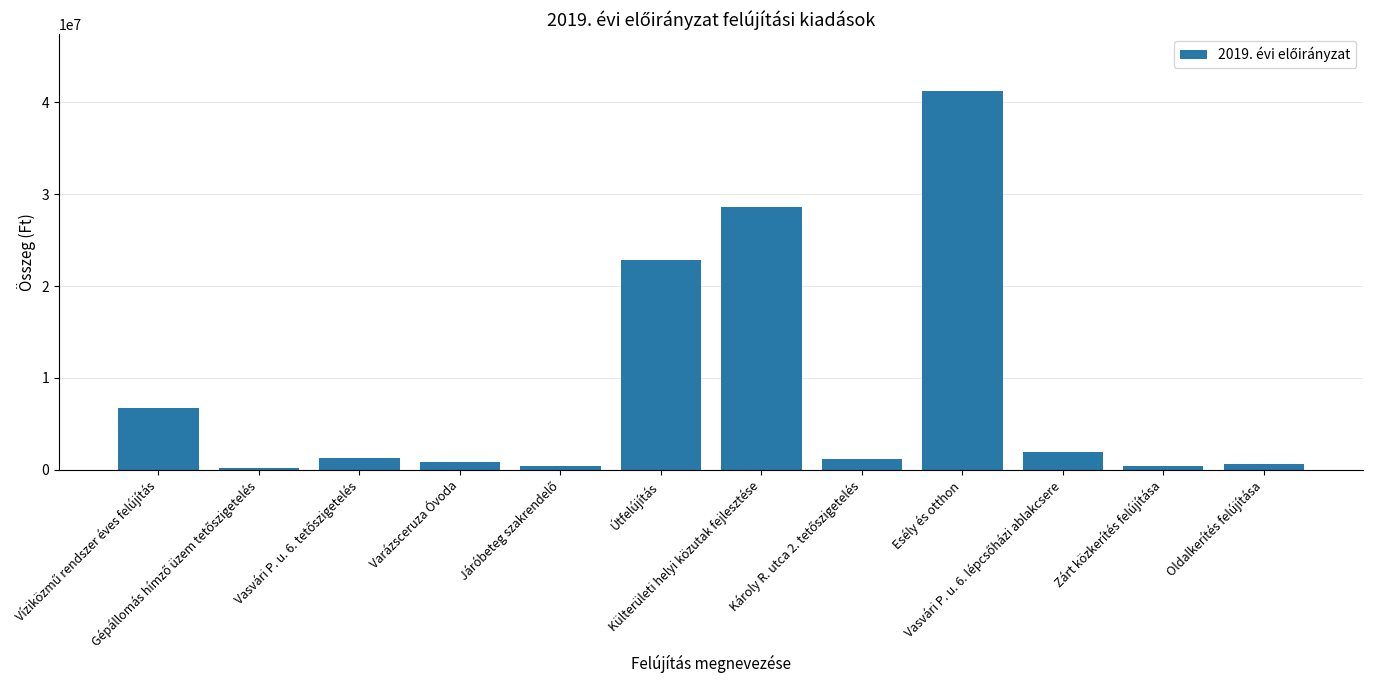

What is the greatest value displayed?

41244493